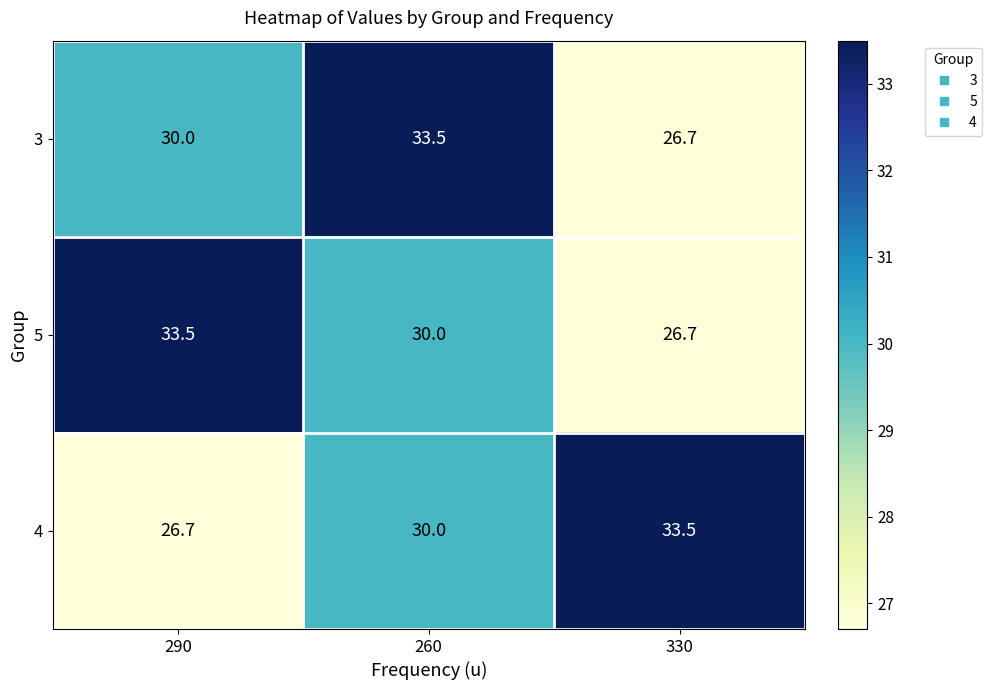

Reading left to right, list all the values displayed in this chart.

3: 290=30.0	260=33.5	330=26.7
5: 290=33.5	260=30.0	330=26.7
4: 290=26.7	260=30.0	330=33.5